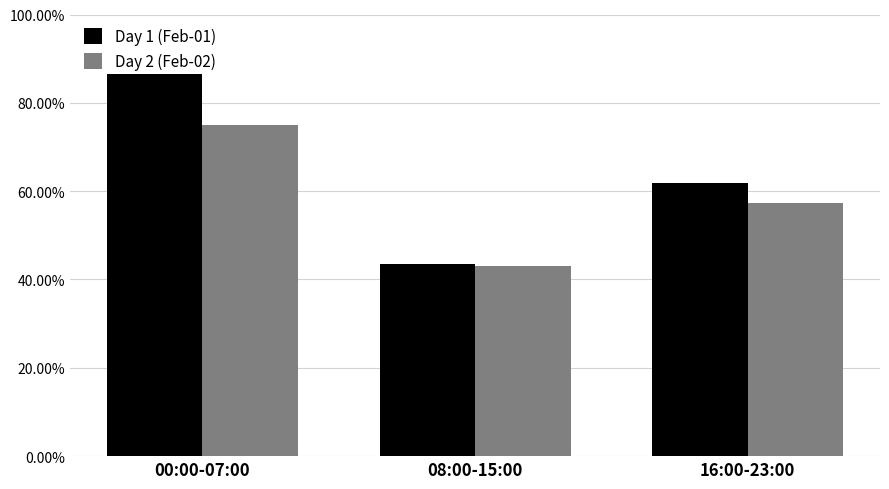

Where is Day 1 (Feb-01) nearest to the value 65?

16:00-23:00